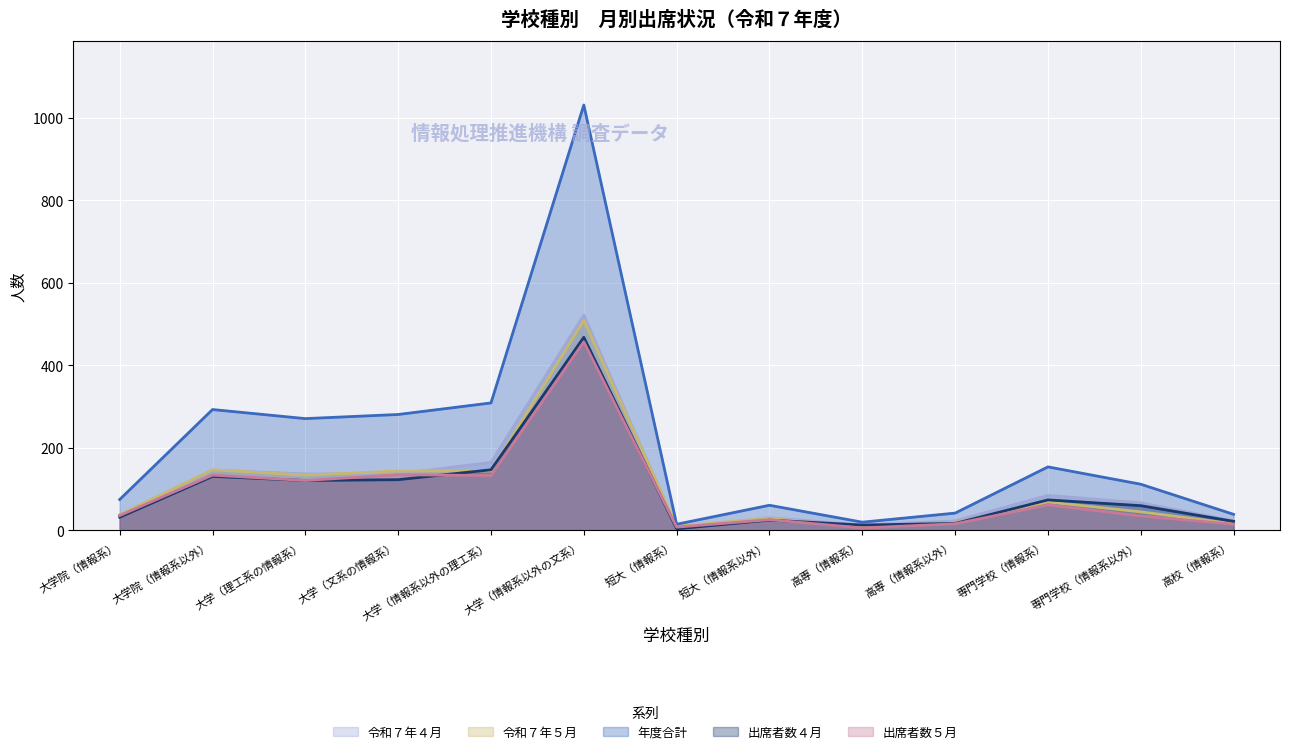

The 令和７年４月 series shows 292 at 大学（情報系以外の理工系）. True or false?

False